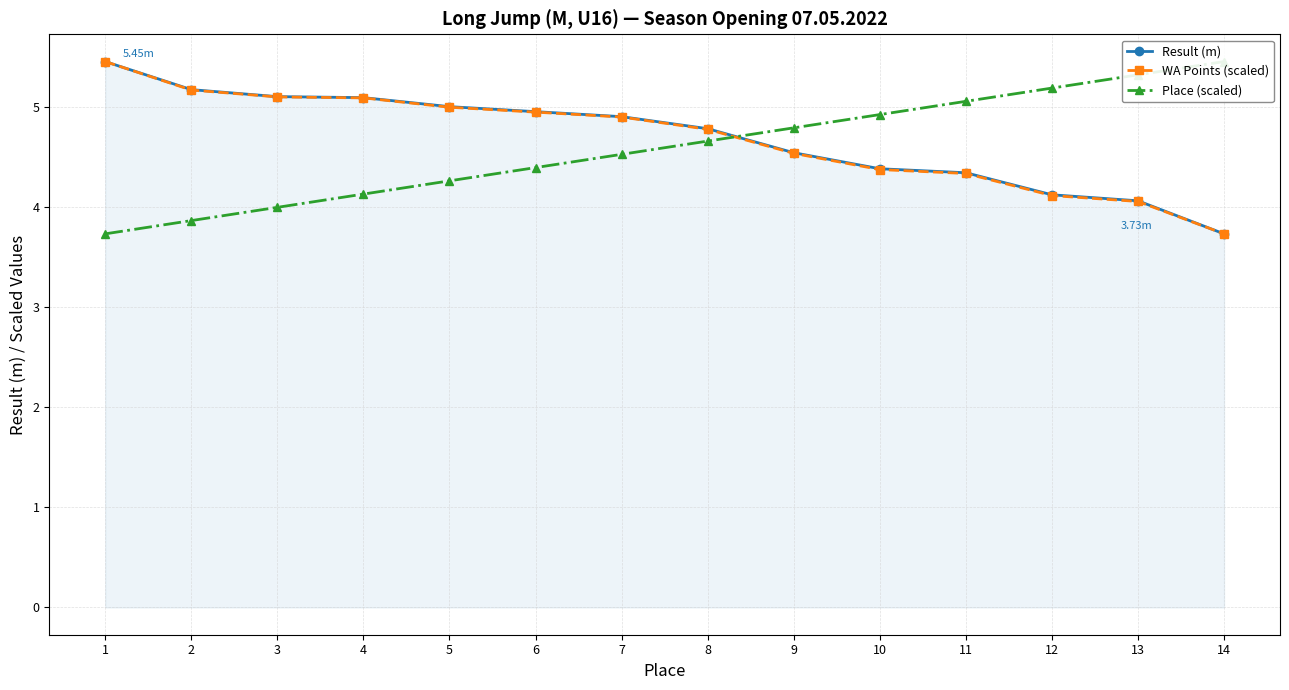

Between 9 and 10, which is larger?

9